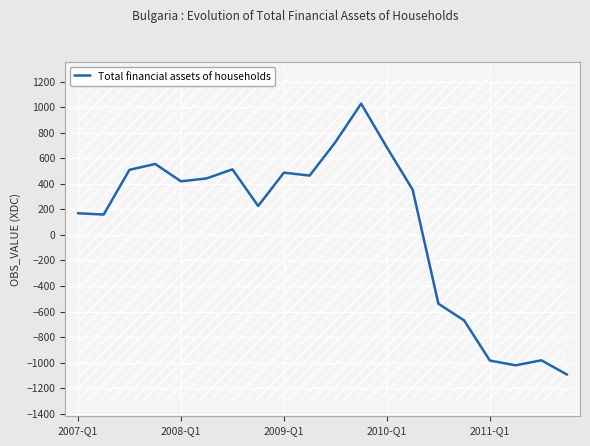

Reading right to left, transcribe all the data shown in this chart.

-1094	-982	-1021	-984	-670	-539	354	684	1027	726	464	487	226	513	442	419	555	509	159	169